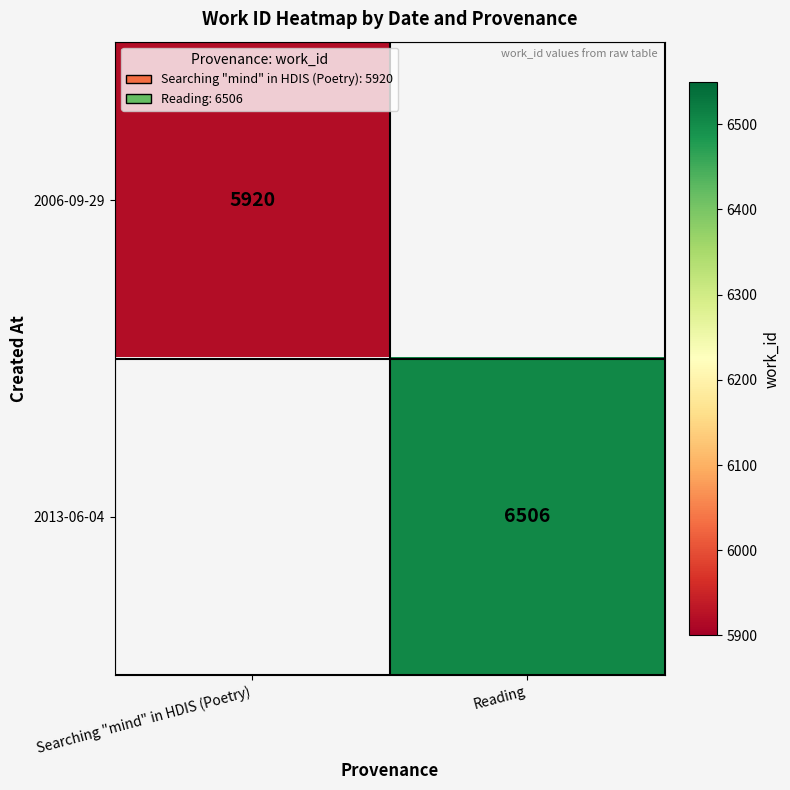

The 2006-09-29 series shows 5920 at Searching "mind" in HDIS (Poetry). True or false?

True